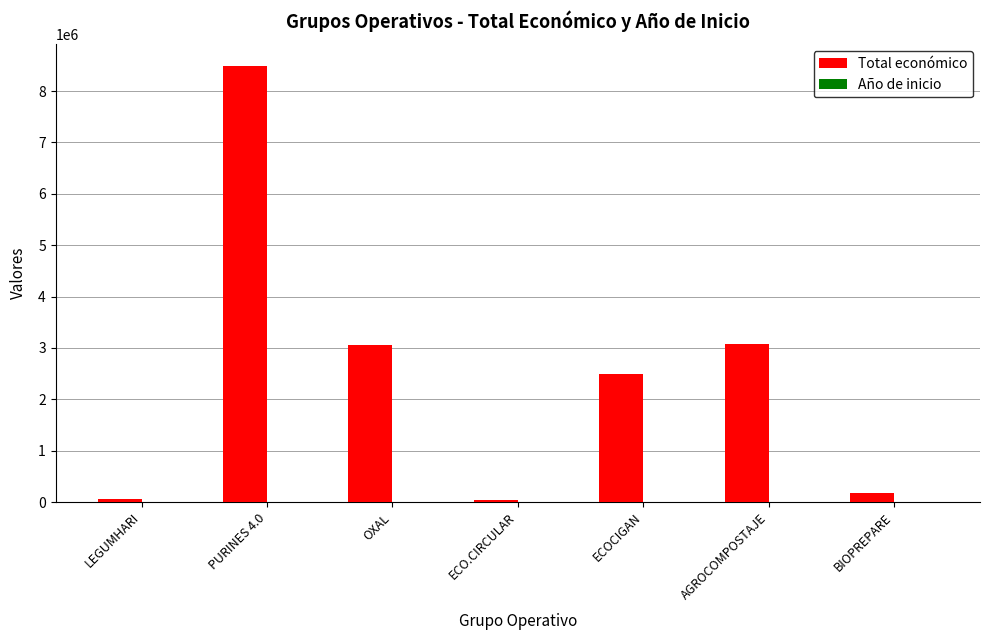

At which label is Total económico closest to 4263922?

AGROCOMPOSTAJE